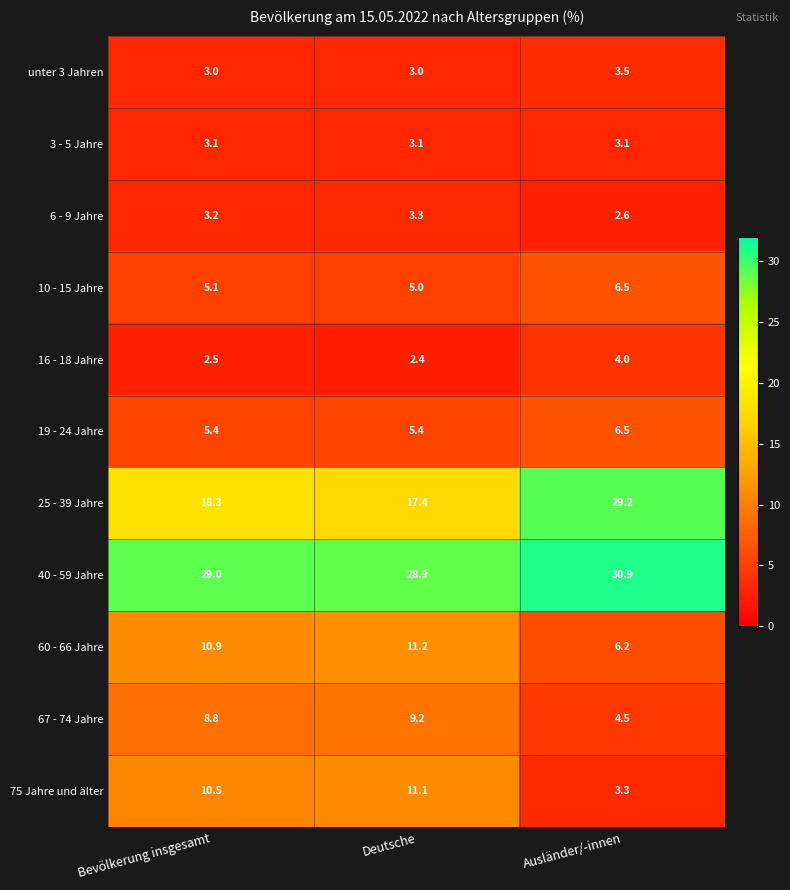

The value of 40 - 59 Jahre at Ausländer/-innen is 11.7. True or false?

False